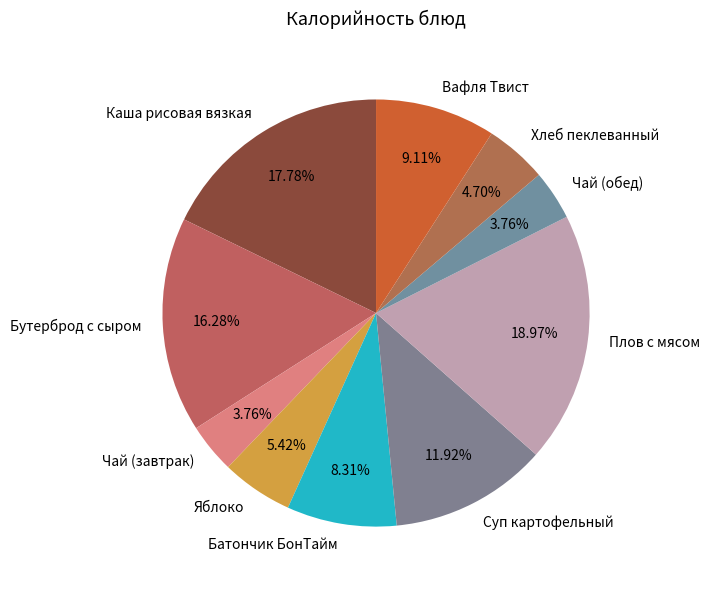

Which category has the biggest portion of the pie?

Плов с мясом